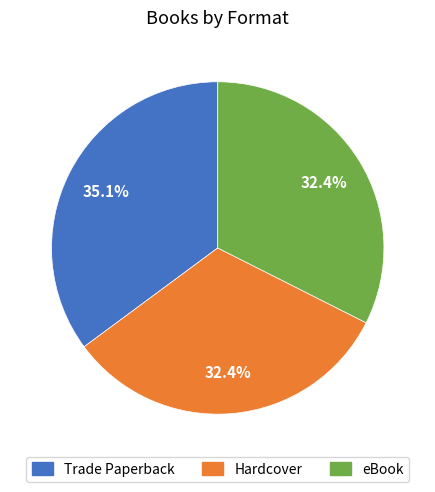

How many segments does this pie chart have?

3